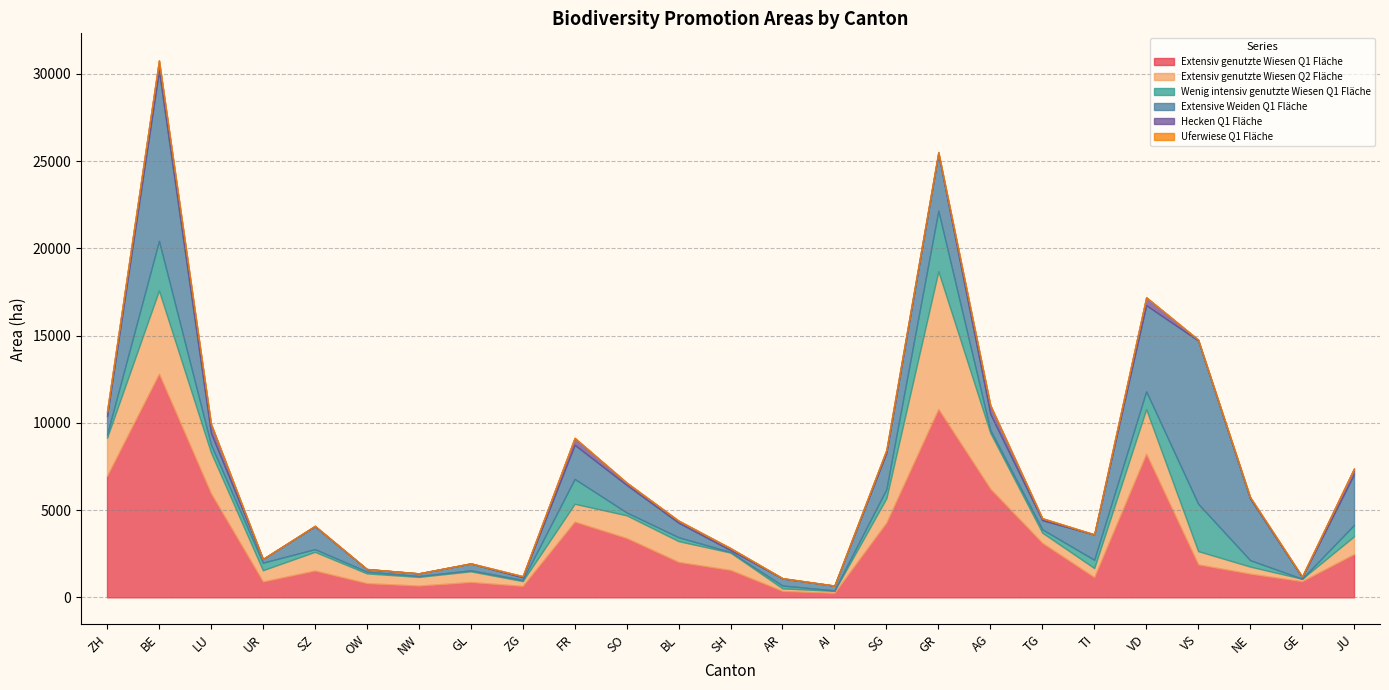

True or false: Wenig intensiv genutzte Wiesen Q1 Fläche and Uferwiese Q1 Fläche intersect in this chart.

False